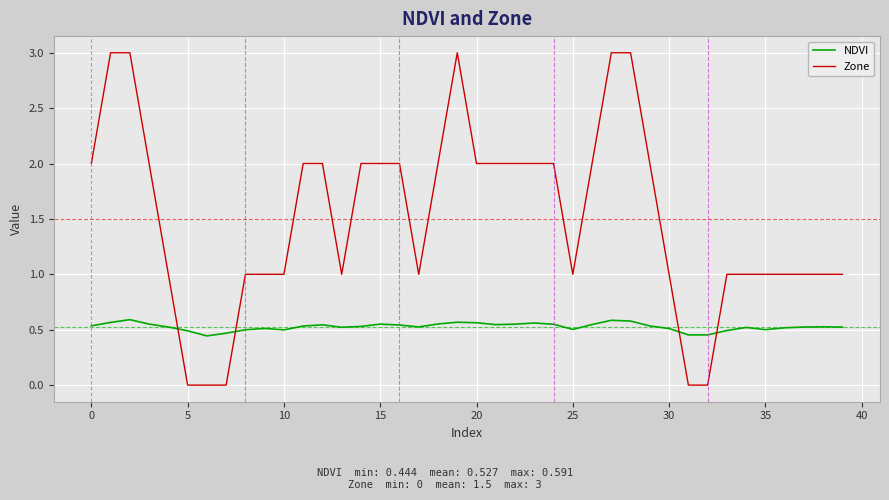

List the series in order of their peak value, lowest first.

NDVI, Zone